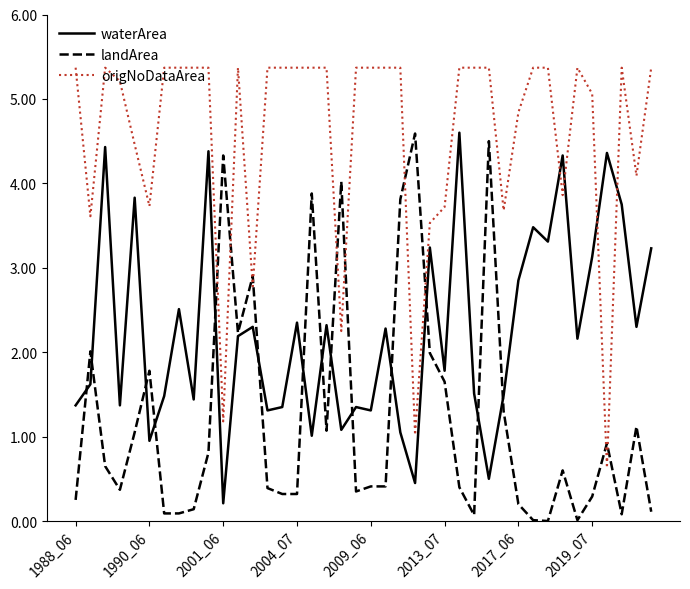

After their last crossing, which series has the higher values: waterArea or origNoDataArea?

origNoDataArea